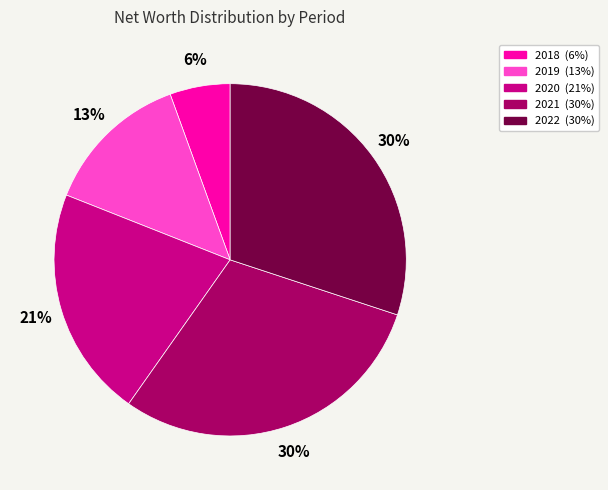

True or false: 2020 accounts for 21% of the total.

True